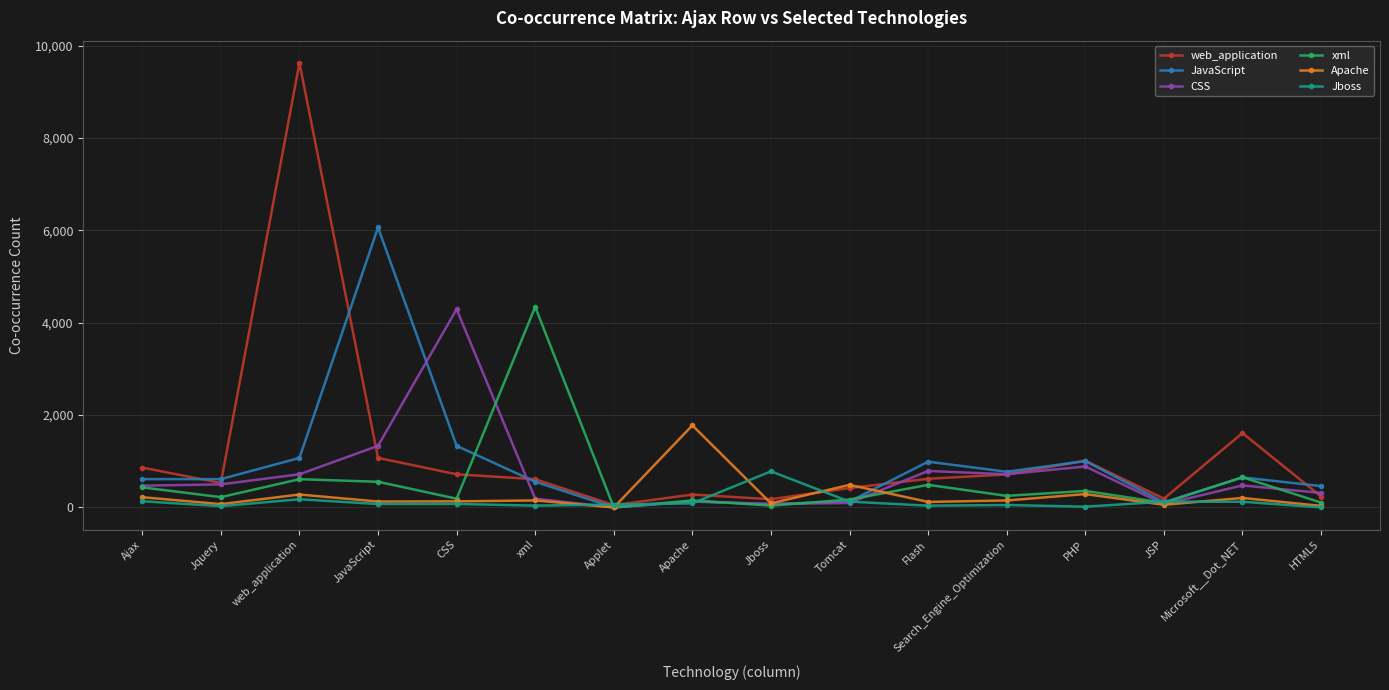

What is the total value across all series at Applet?

117